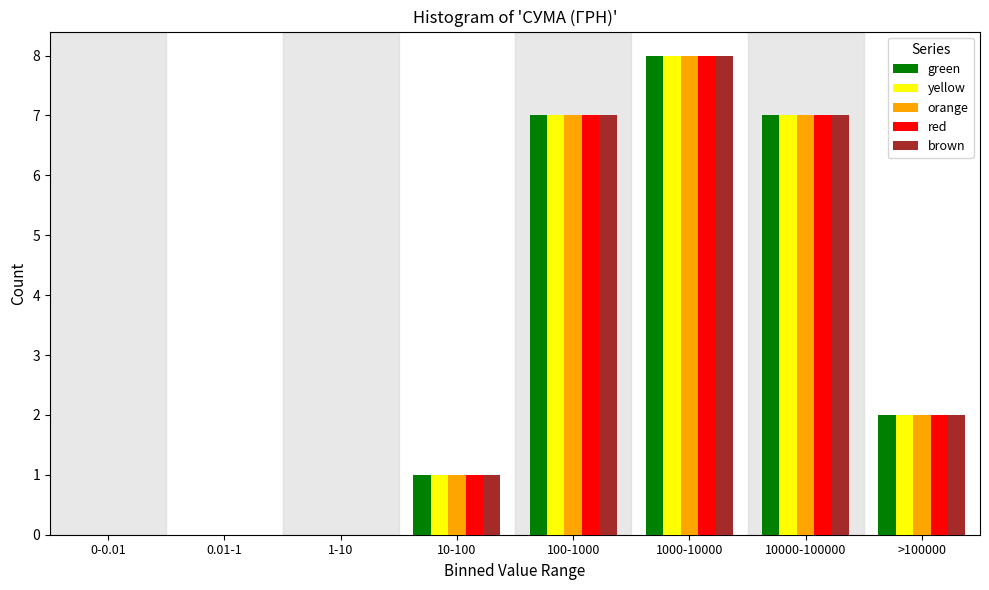

Is the value of brown at >100000 greater than the value of green at 1-10?

Yes